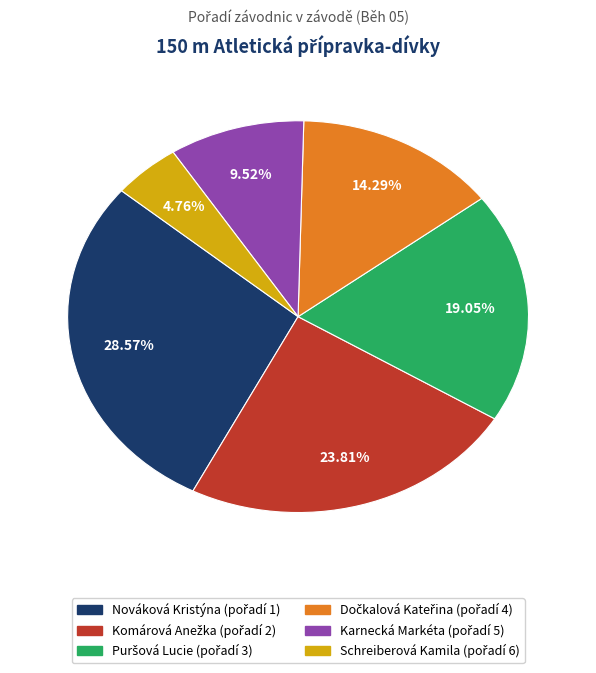

How many slices are in this pie chart?

6